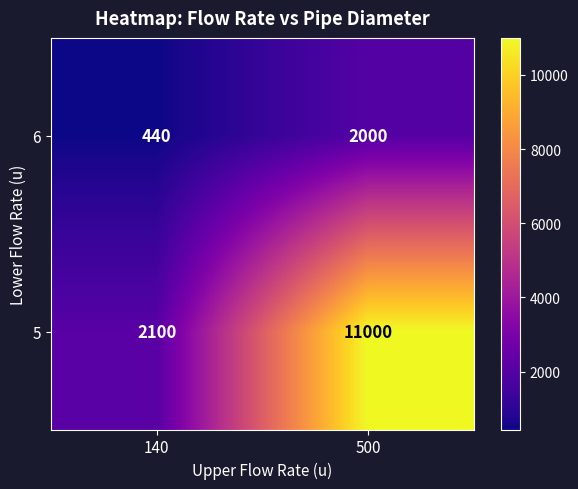

Rank the series by their maximum value, from highest to lowest.

5, 6